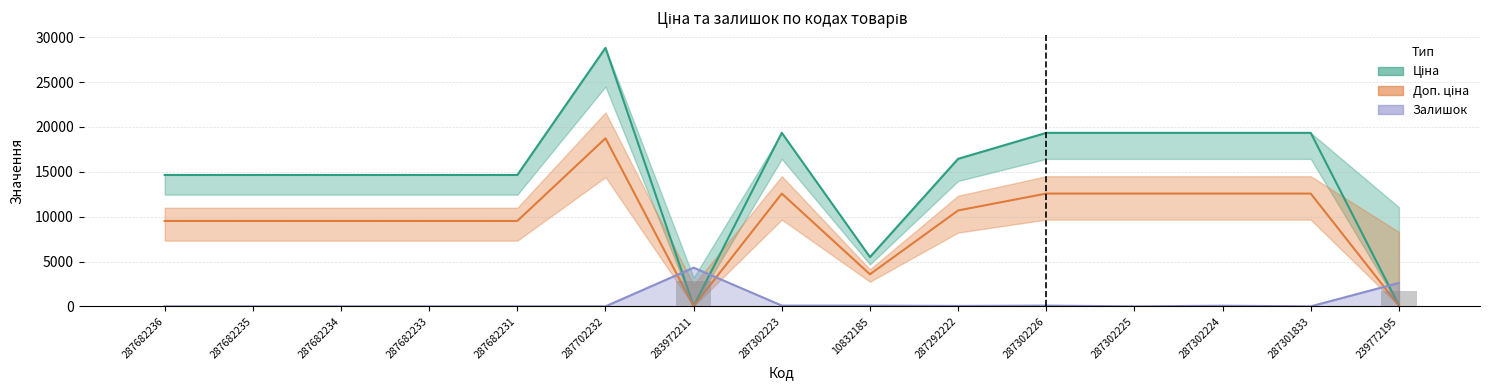

What is the label of the 5th bar from the right?

287302226